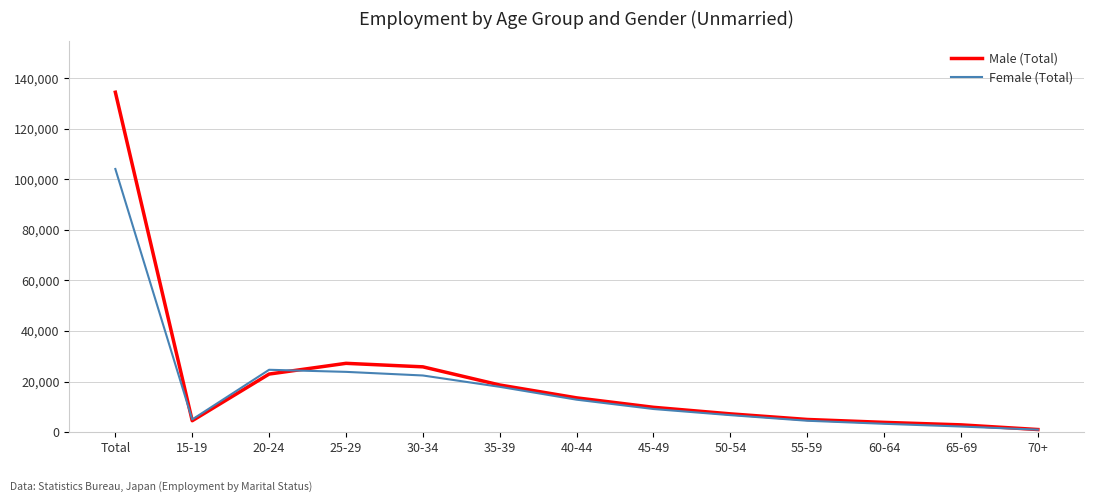

List the series in order of their peak value, lowest first.

Female (Total), Male (Total)